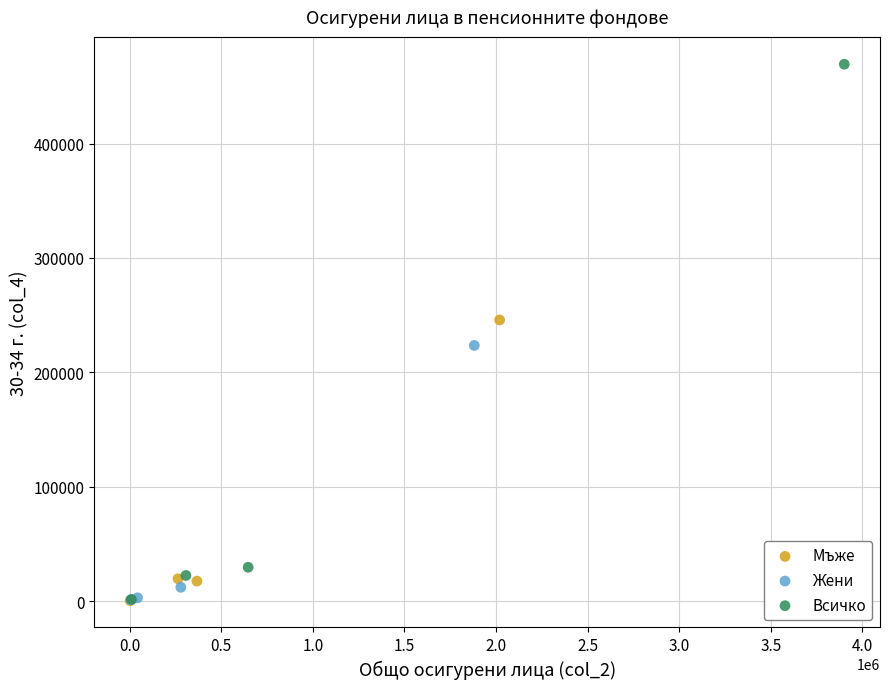

Which series has the largest Y range (max minus min)?

Всичко